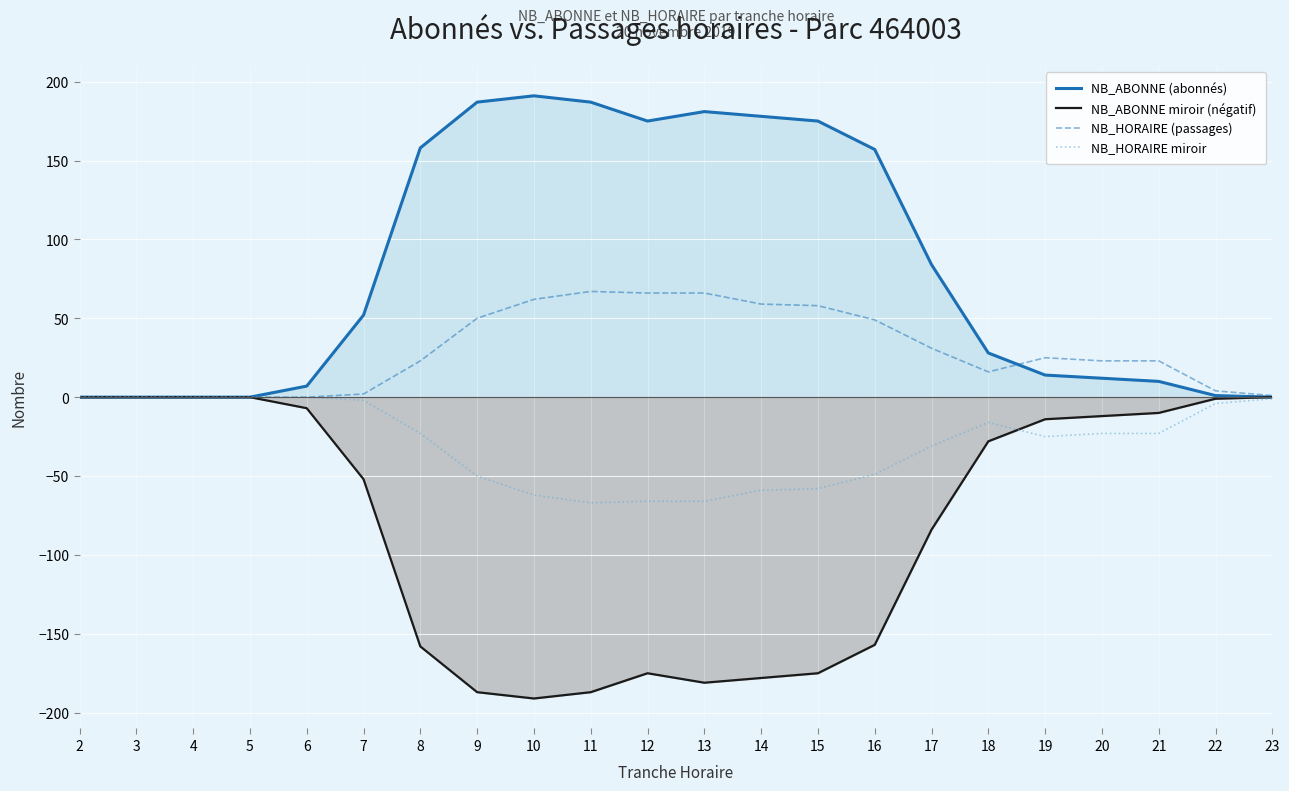

Which series has the largest total across all categories?

NB_ABONNE (abonnés)